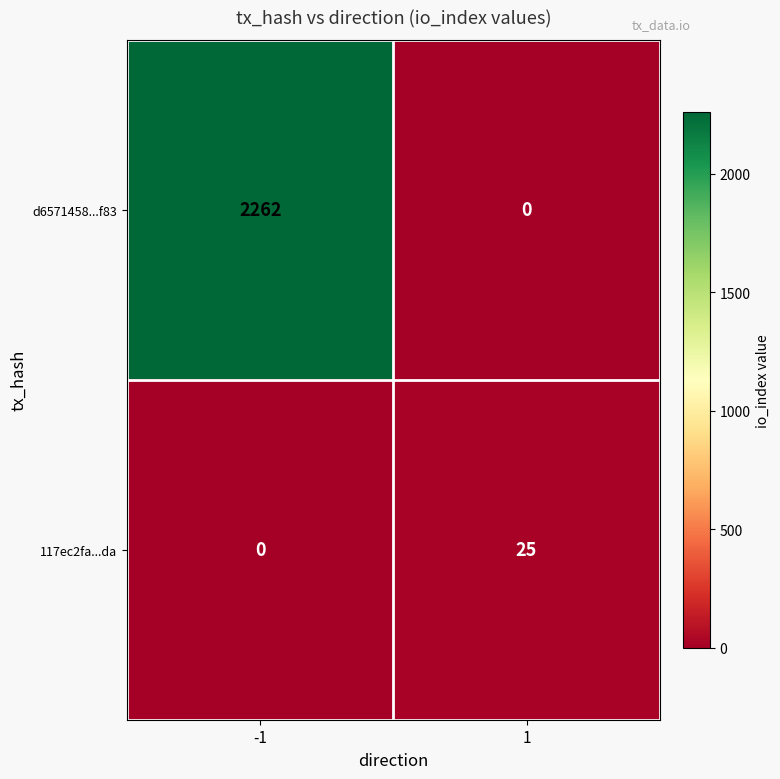

List the series in order of their peak value, highest first.

d6571458...f83, 117ec2fa...da